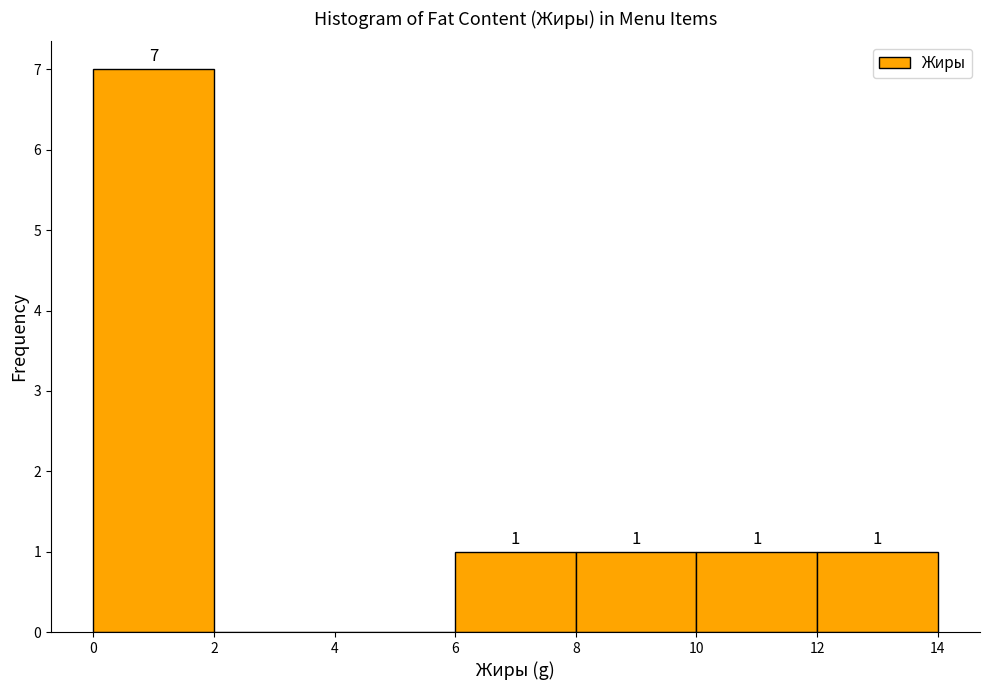

Over which range of the x-axis is the bar tallest?

0 to 2